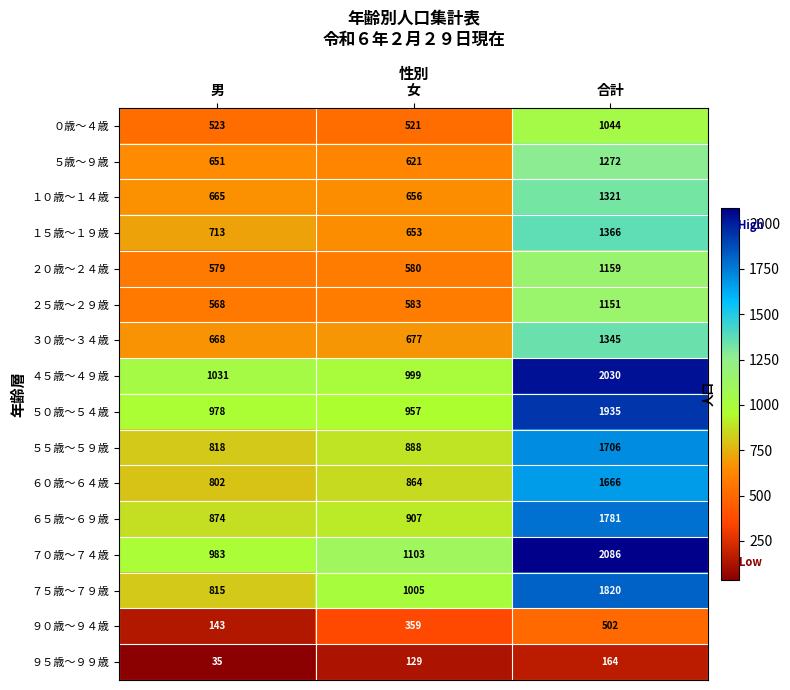

What is the greatest value displayed?

2086